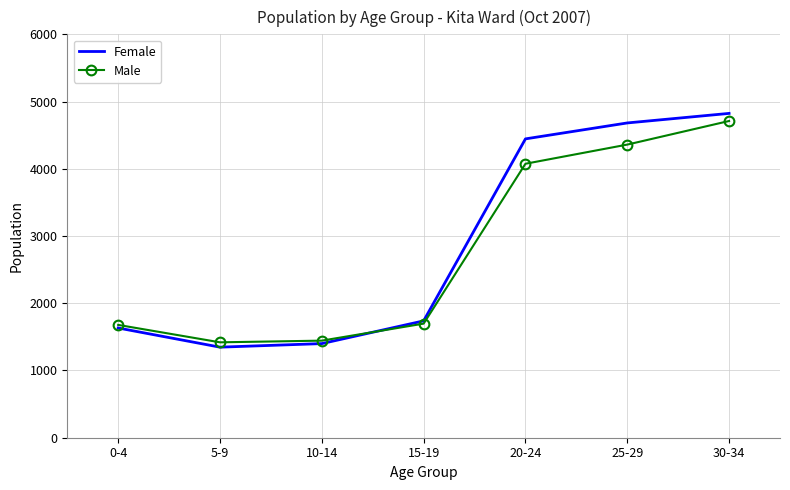

The value of Female at 5-9 is 1347. True or false?

True